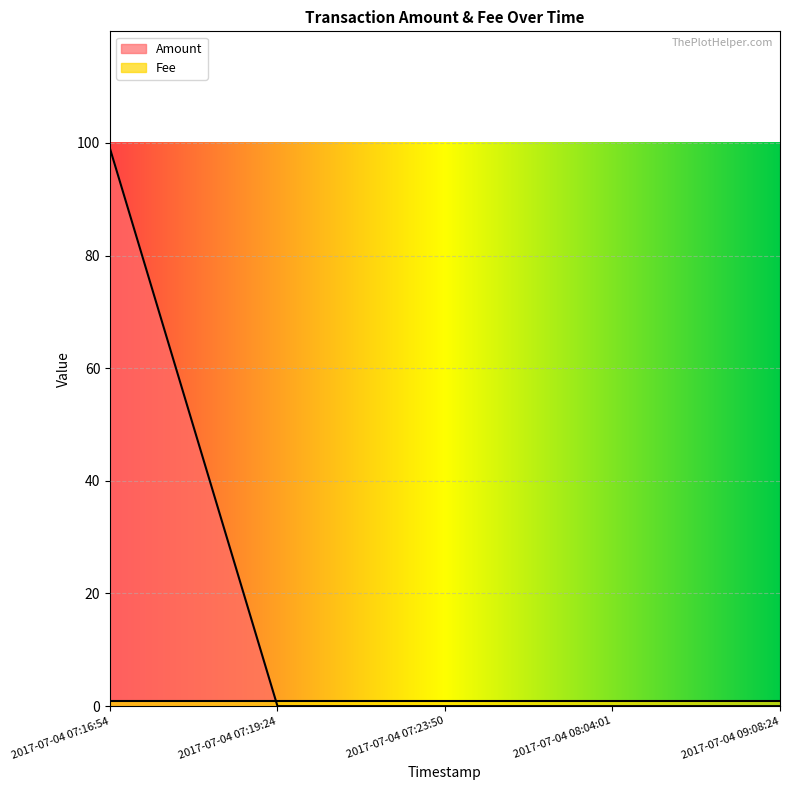

True or false: Fee has a value of 1 at 2017-07-04 08:04:01.

True